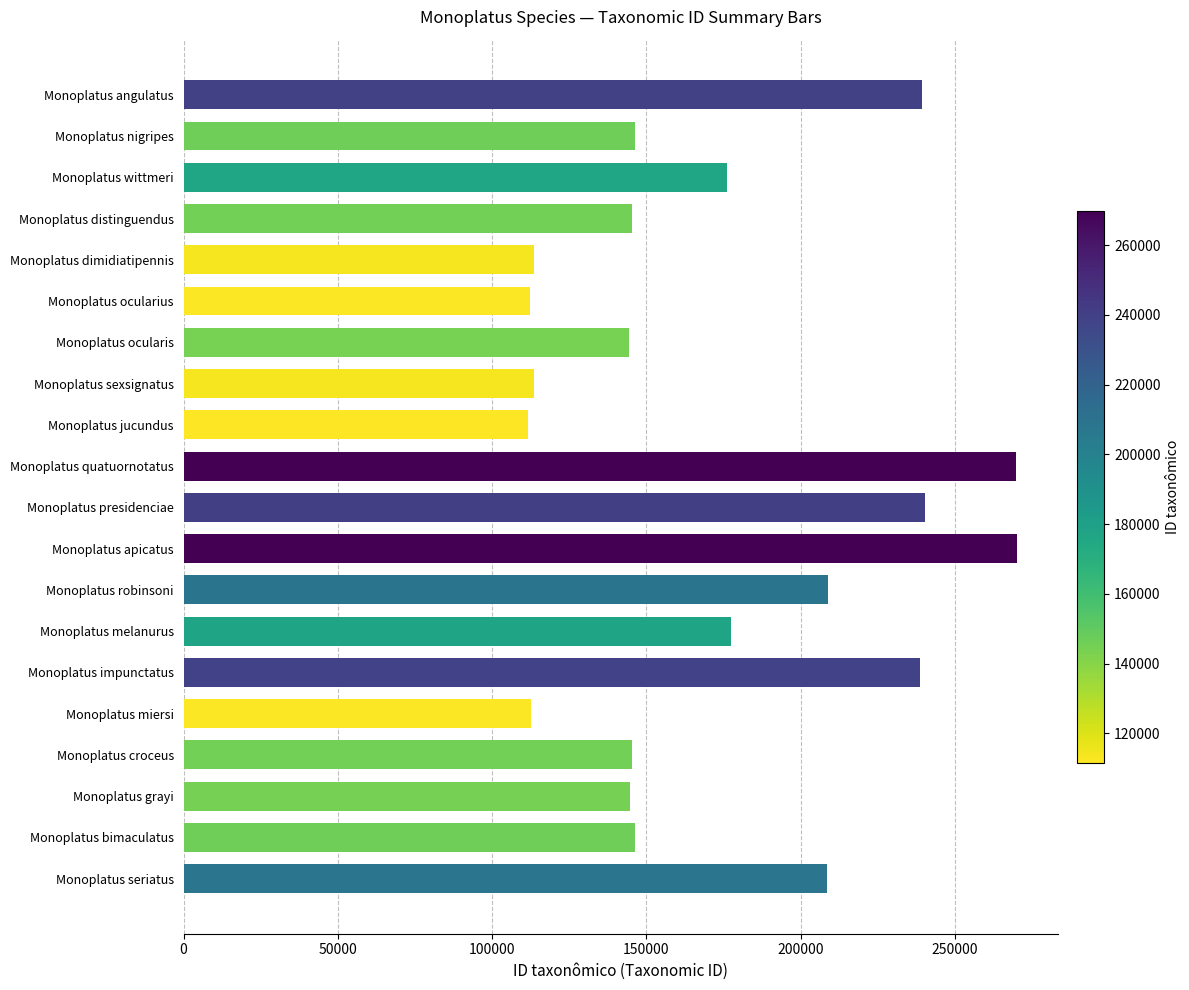

What is the smallest value displayed?

111496